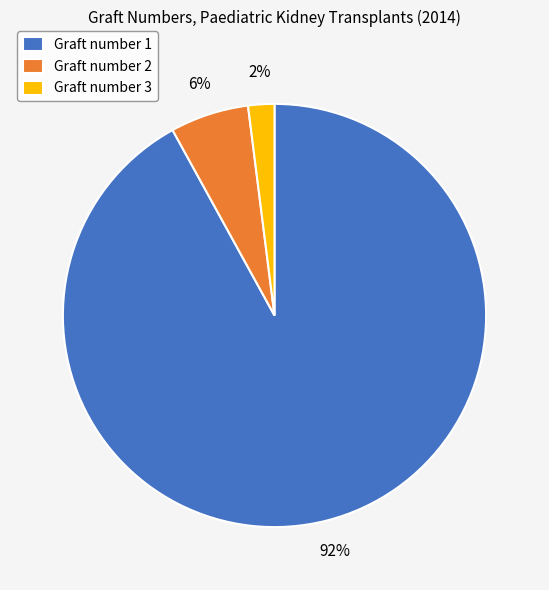

Is it true that Graft number 2 is 6% of the pie?

True